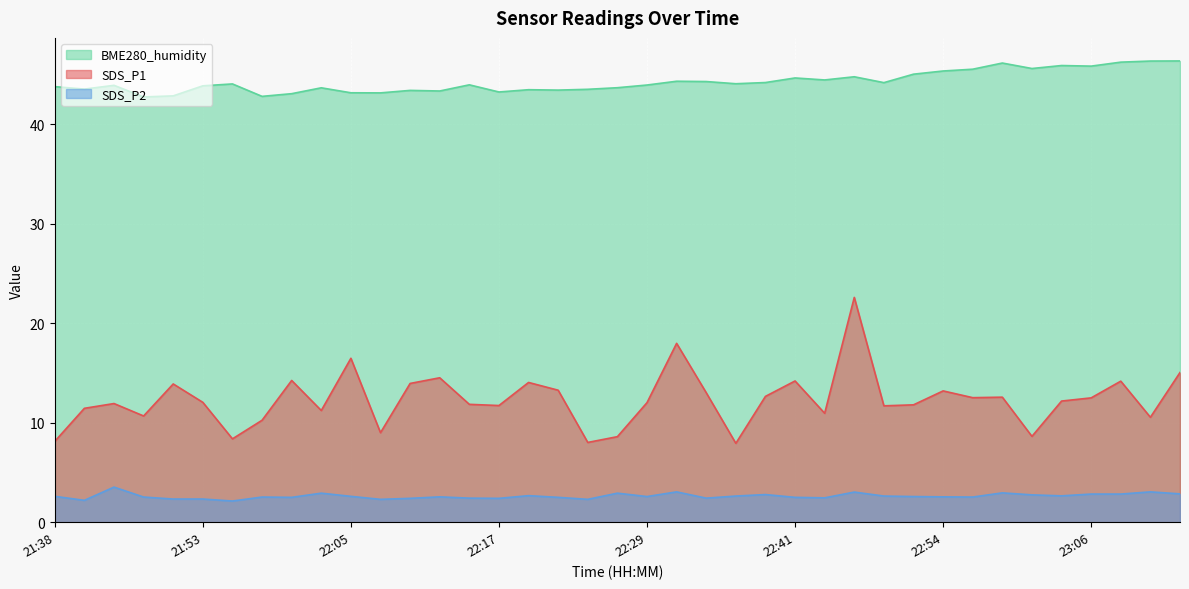

How many lines are shown in the chart?

3